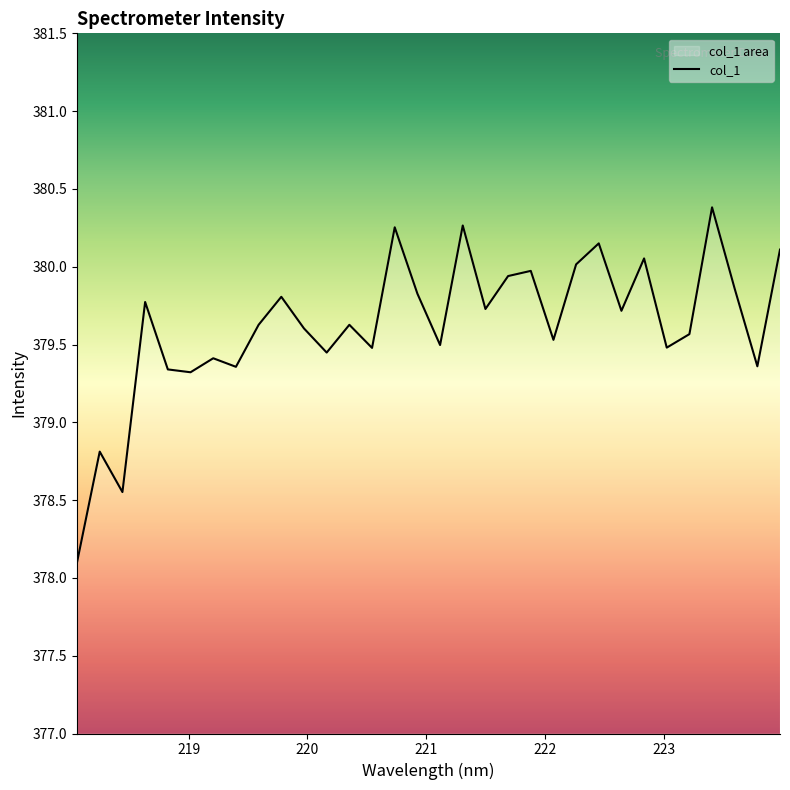

What is the maximum value shown in the chart?

380.4